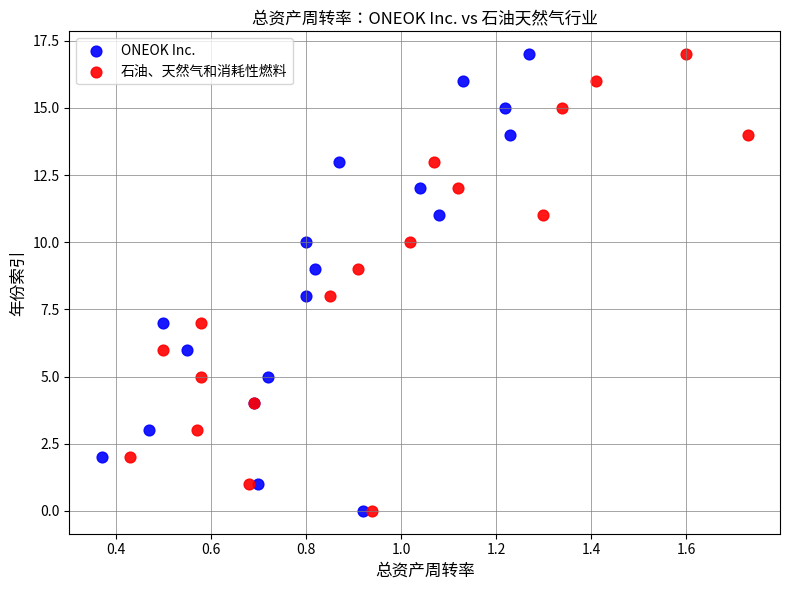

What are all the series names shown in the legend?

ONEOK Inc., 石油、天然气和消耗性燃料